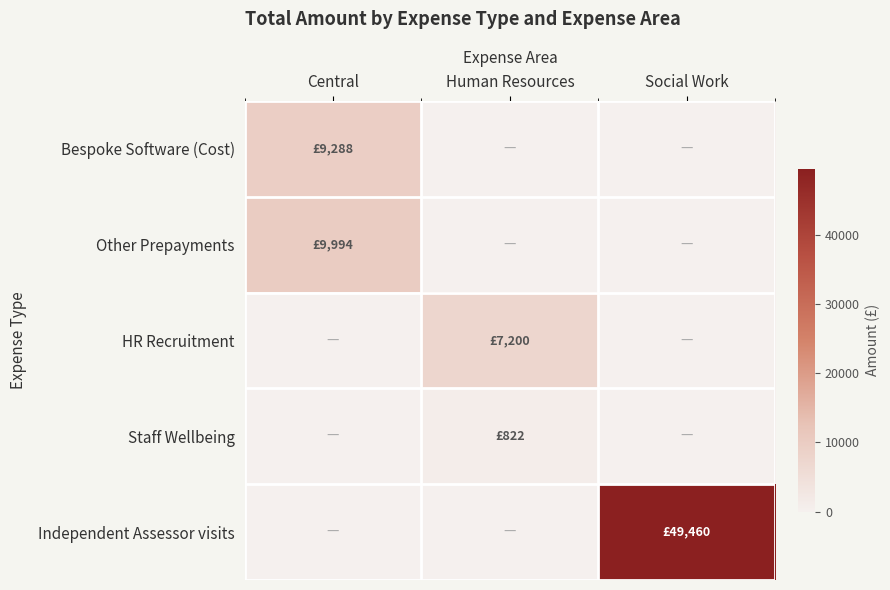

What is the spread (max minus min) of values at Central?

9994.4